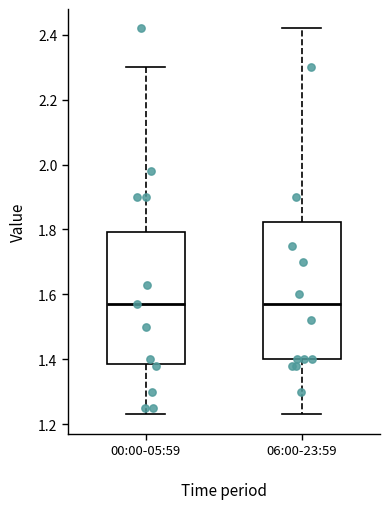

Reading left to right, transcribe this box plot: for each box, give where its median line is, the range the box spans, and where its two whiskers end, as read against the y-axis. The values are not printed on the chart, so give them approximately, as read against the axis.

00:00-05:59: median 1.58, box 1.38 to 1.80, whiskers 1.24 to 2.30
06:00-23:59: median 1.58, box 1.40 to 1.82, whiskers 1.24 to 2.42